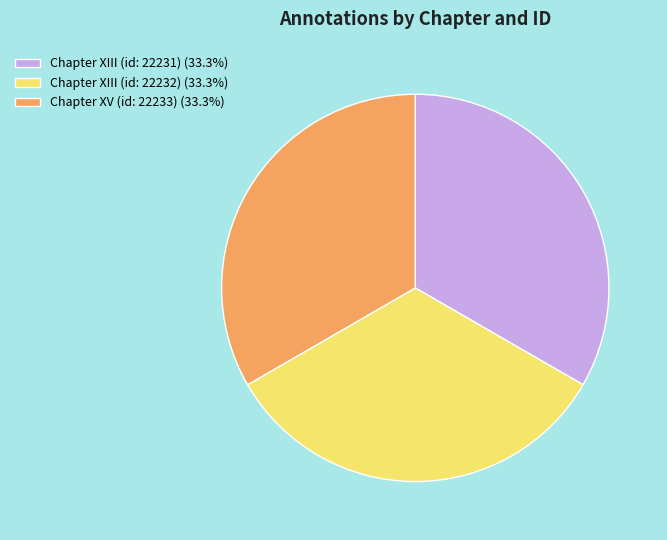

Approximately how many times larger is the value at Chapter XIII (id: 22231) (33.3%) compared to Chapter XIII (id: 22232) (33.3%)?

1.0